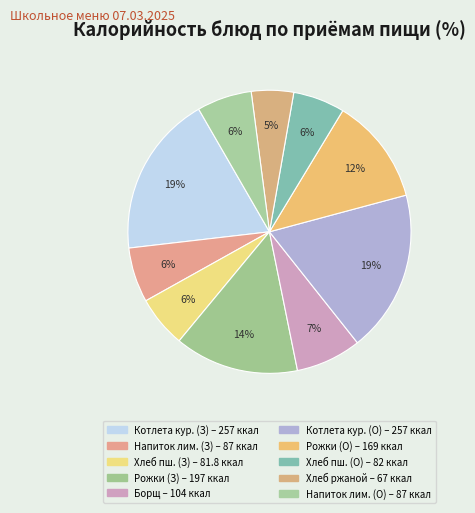

How many slices are in this pie chart?

10